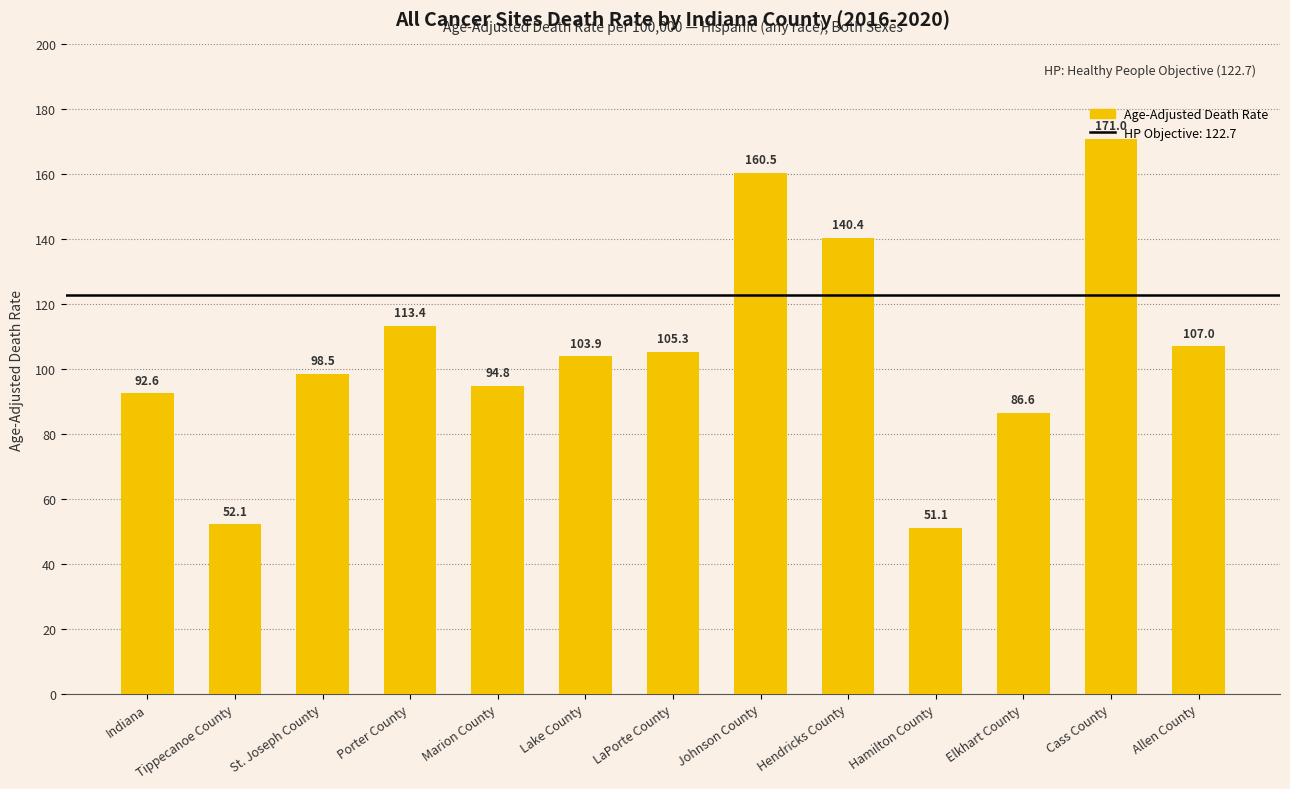

Between St. Joseph County and Tippecanoe County, which is larger?

St. Joseph County